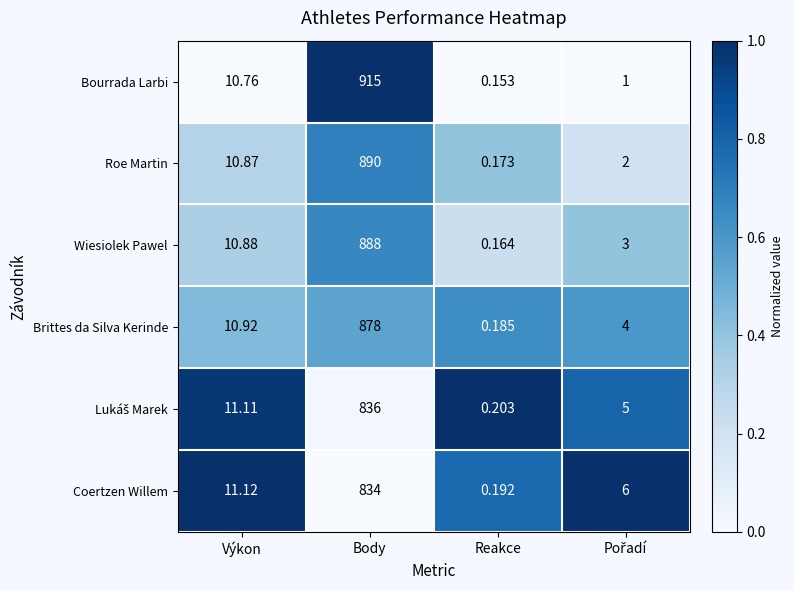

Between Výkon and Body, which series saw the biggest shift?

Bourrada Larbi